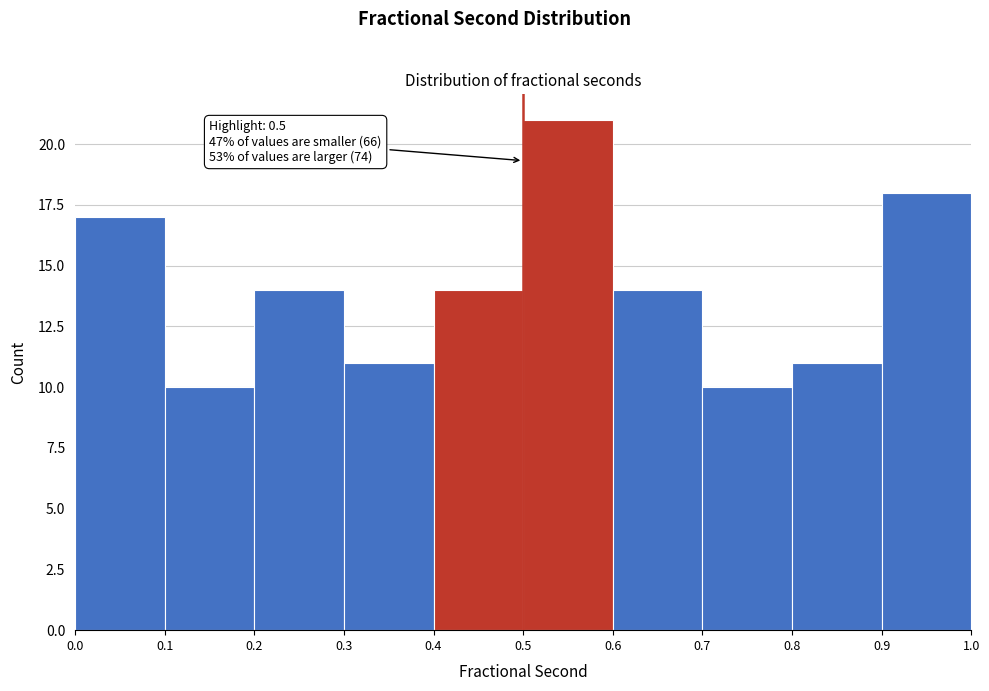

Which range on the x-axis has the tallest bar?

0.5 to 0.6